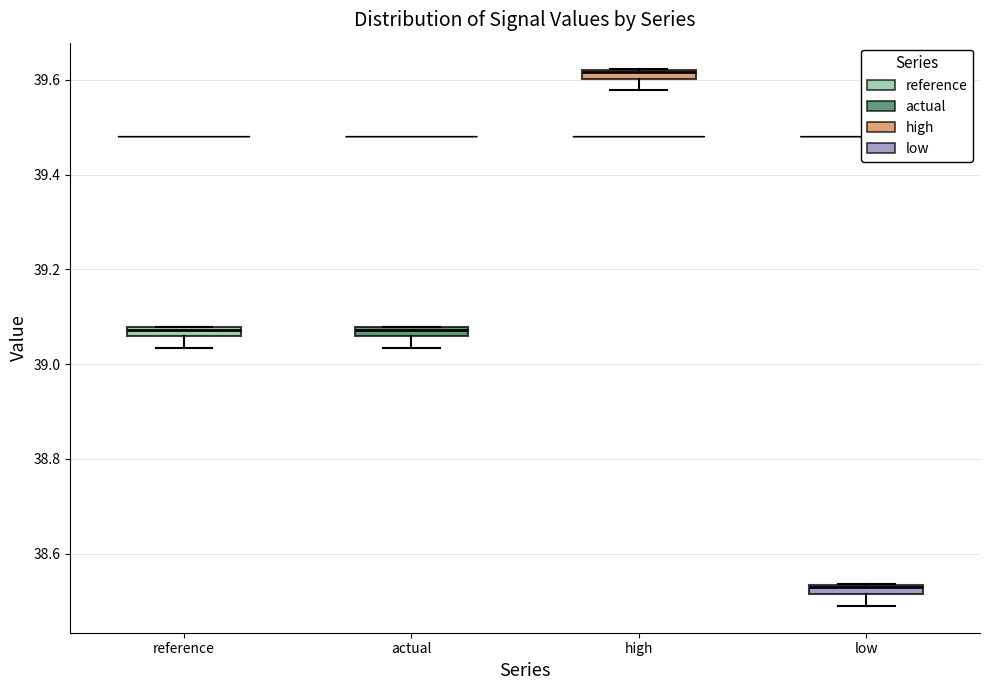

Where does the lower whisker of the box for actual end on the y-axis? The values are not printed on the chart, so give them approximately, as read against the axis.

39.04